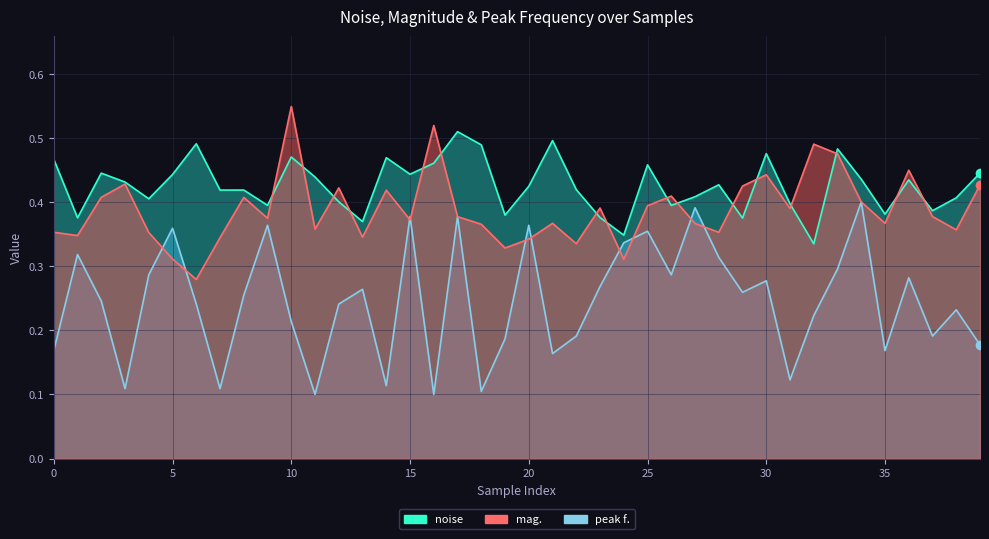

Count the number of categories in the chart.

40